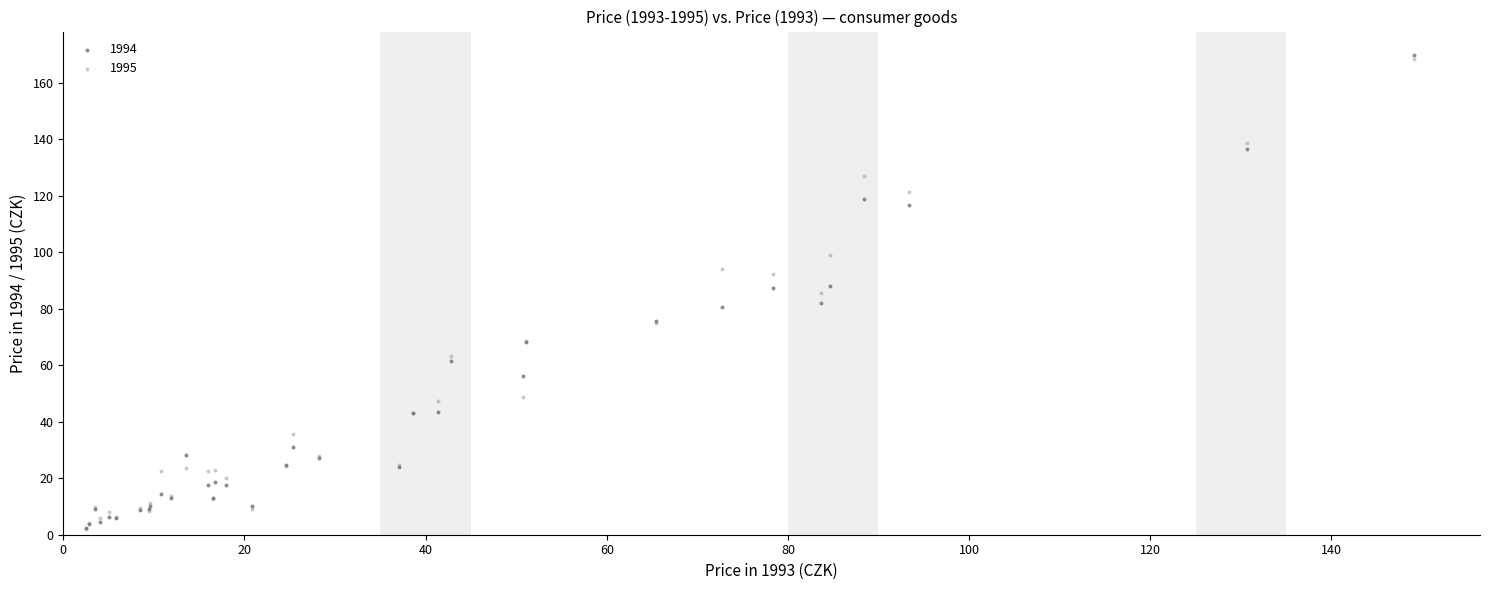

What are all the series names shown in the legend?

1994, 1995